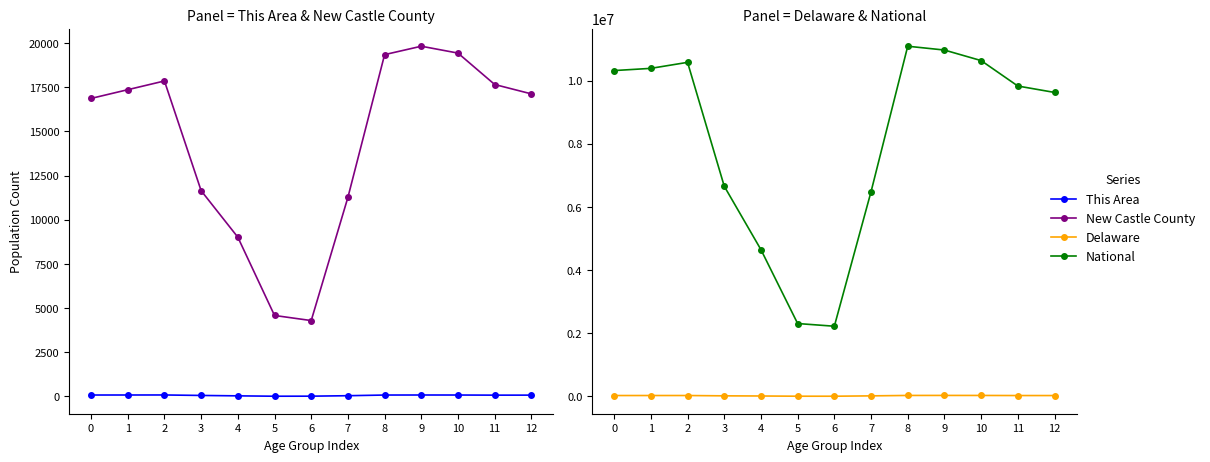

Rank the series by their maximum value, from lowest to highest.

This Area, New Castle County, Delaware, National